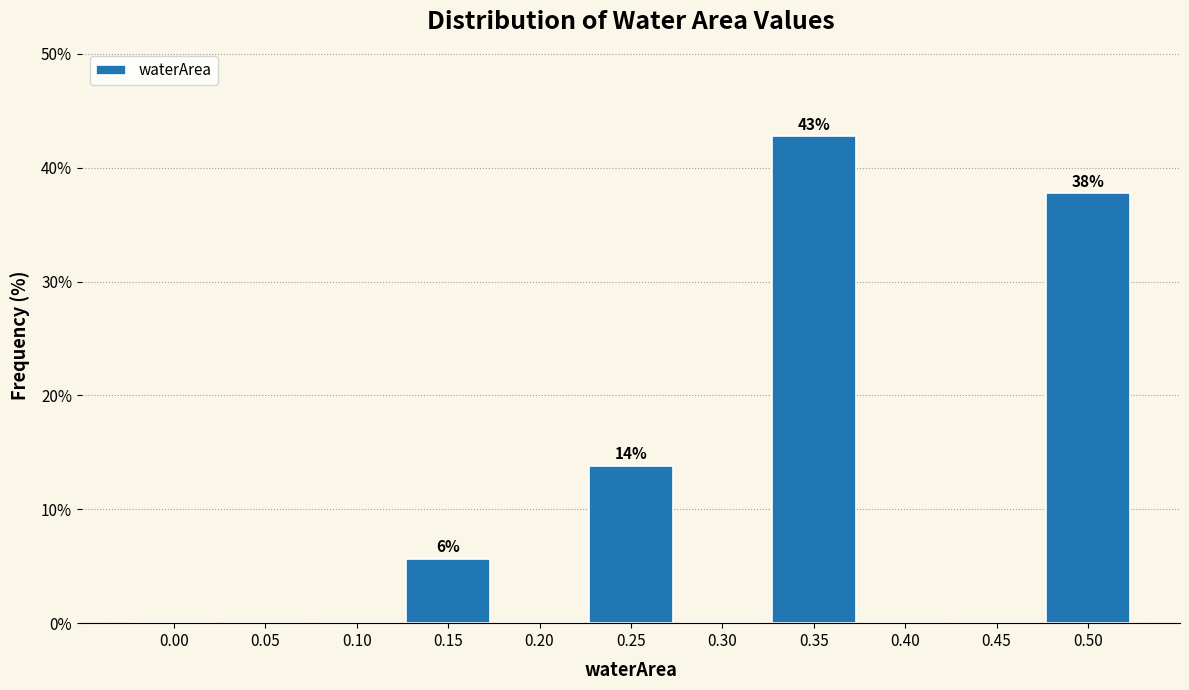

Reading right to left, extract all data points from this chart.

0.50=37.7	0.45=0.0	0.40=0.0	0.35=42.8	0.30=0.0	0.25=13.8	0.20=0.0	0.15=5.7	0.10=0.0	0.05=0.0	0.00=0.0